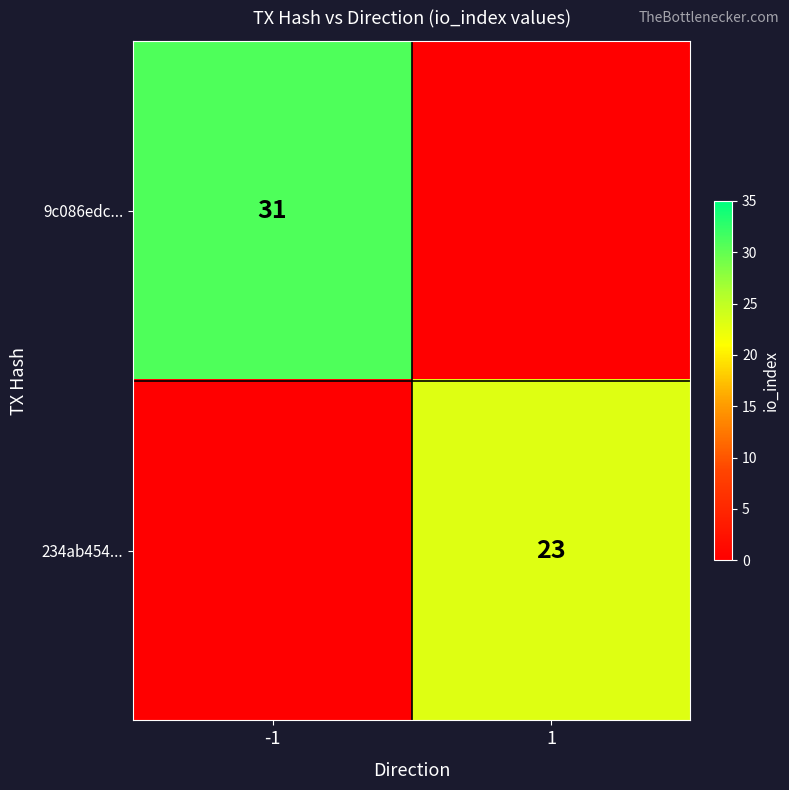

Which series changed the most between -1 and 1?

9c086edc...